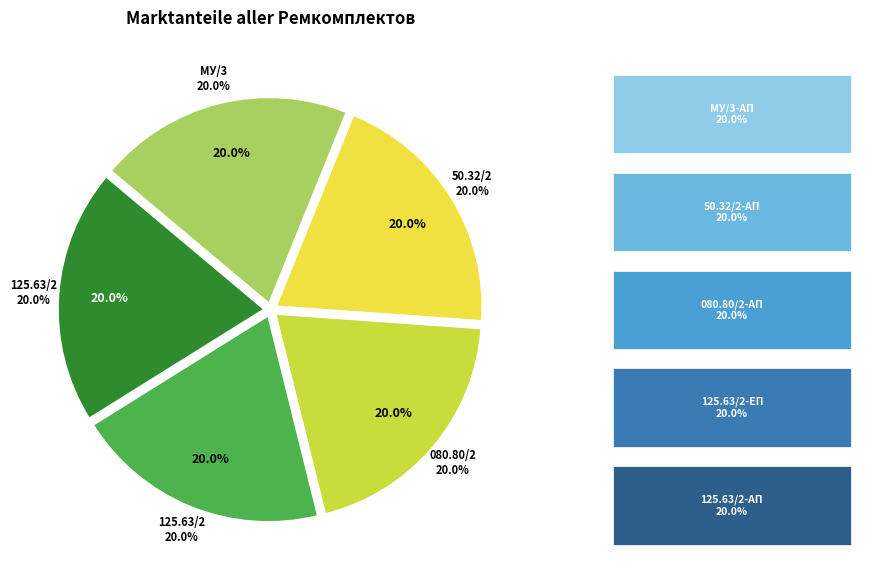

Is 3 the majority of the pie?

No